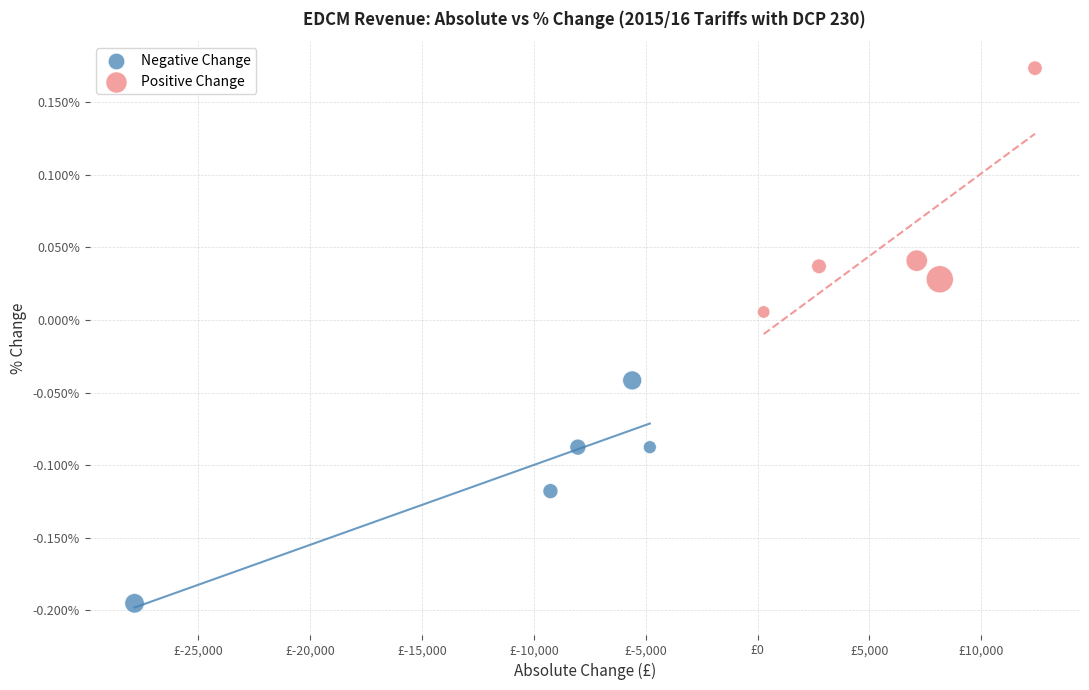

Which series has the largest Y range (max minus min)?

Positive Change